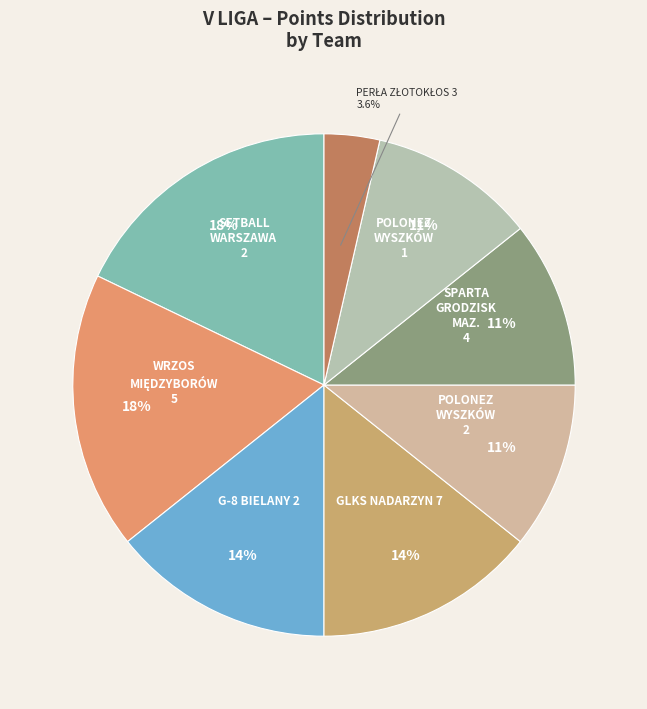

Does any single category account for the majority?

No